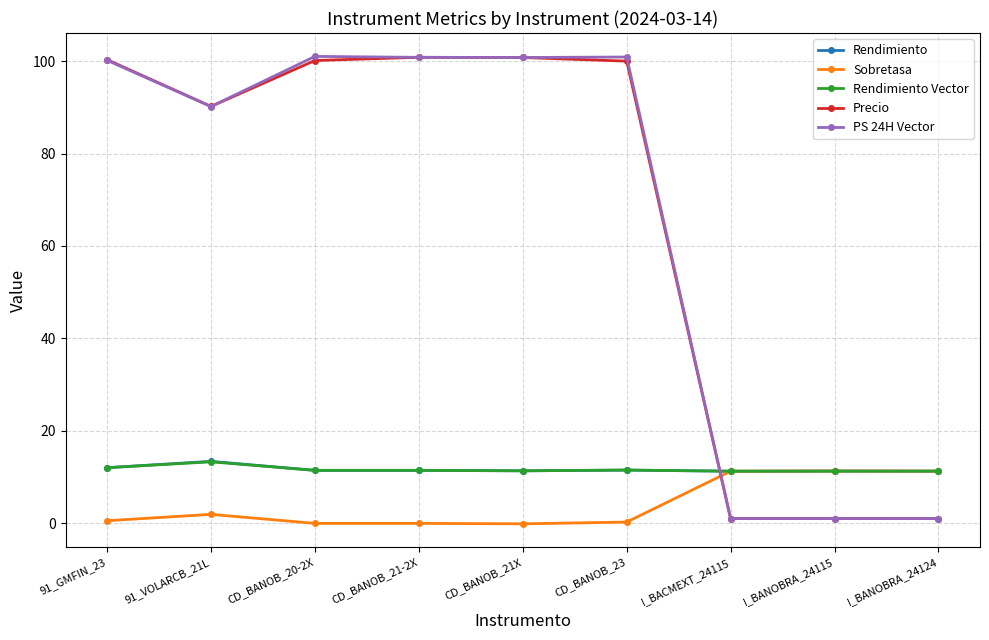

What is the label of the 3rd point from the right?

I_BACMEXT_24115